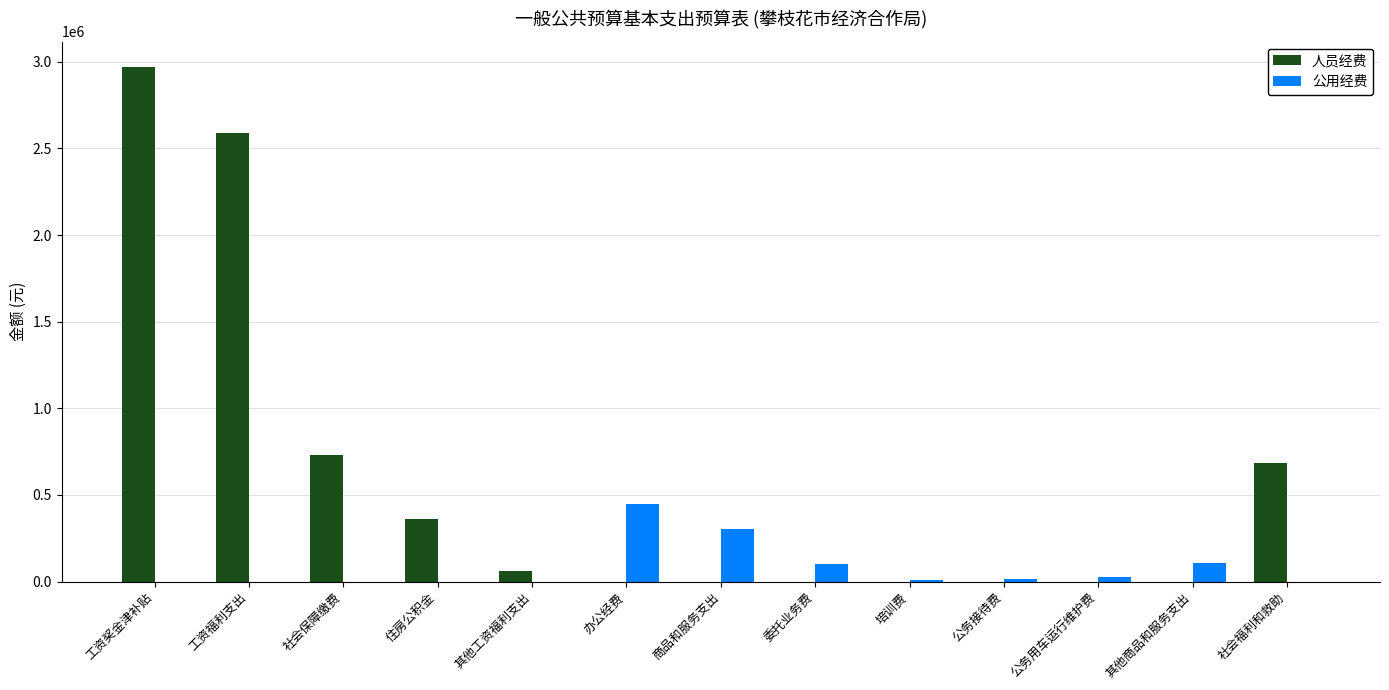

At which category is the sum across all series the highest?

工资奖金津补贴